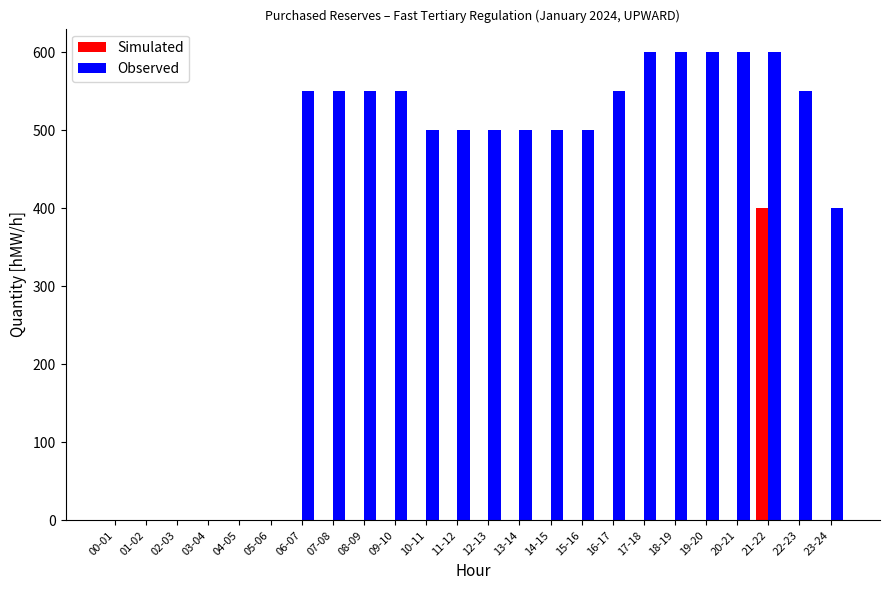

What is the total value across all series at 14-15?

500